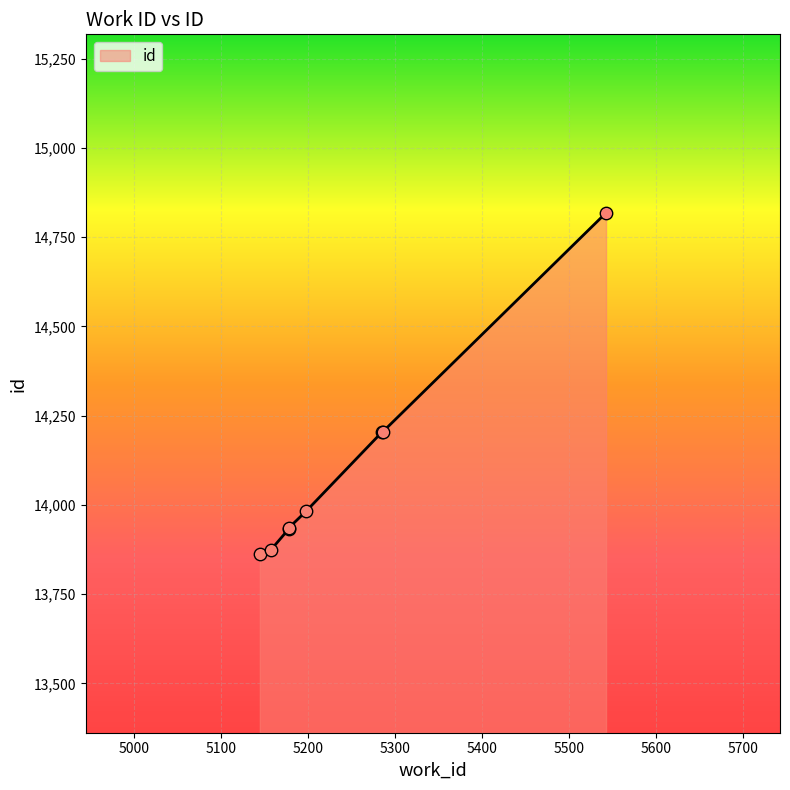

What is the ratio of the value at 5285 to the value at 5543?

1.0